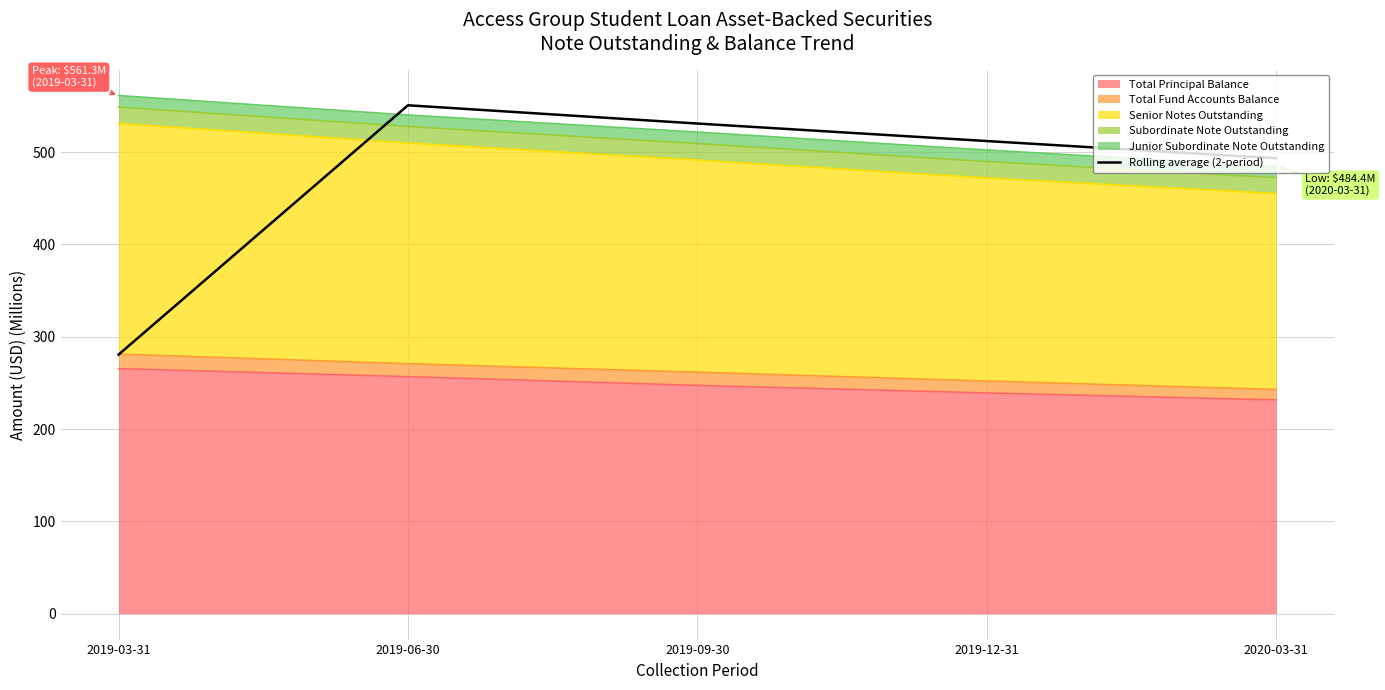

What is the difference between the values at 2019-03-31 and 2019-09-30?

250.3